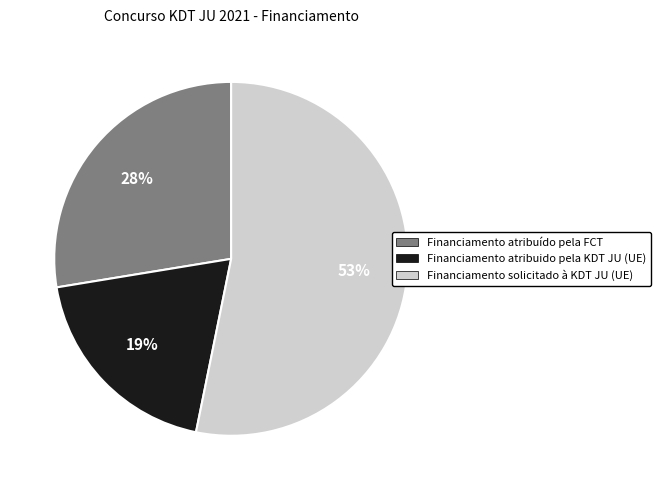

How many slices are in this pie chart?

3